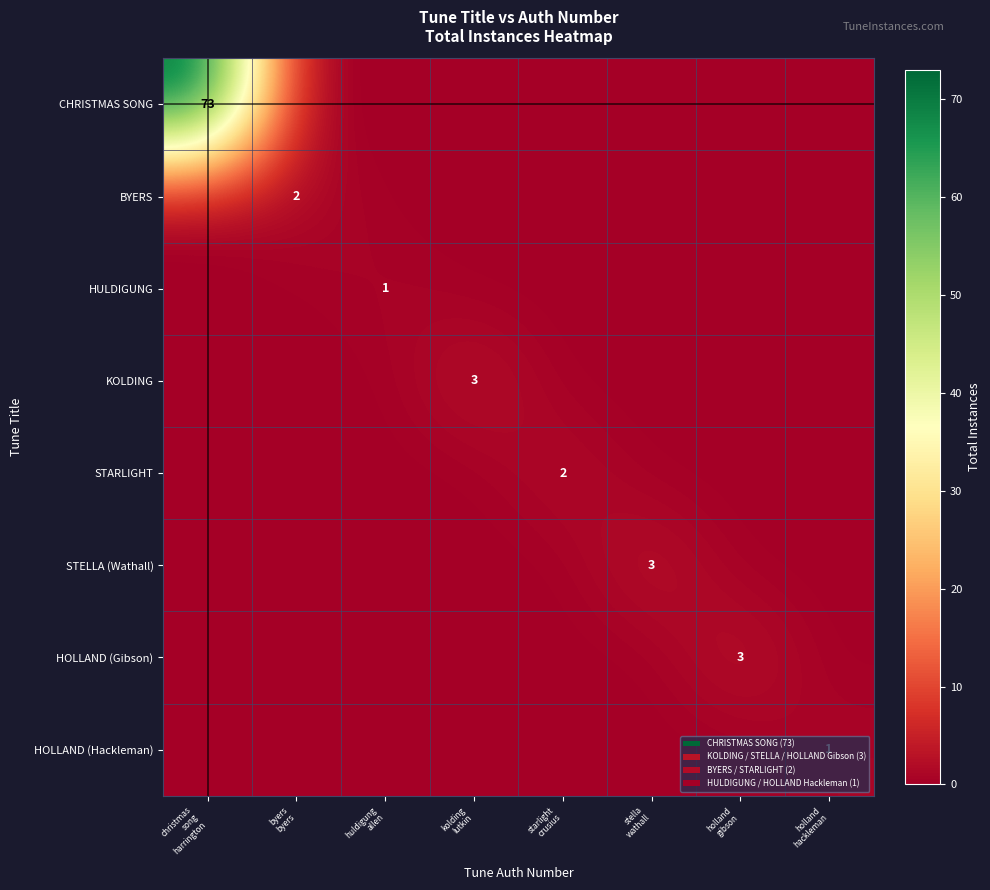

At how many categories does at least one series exceed 27?

1